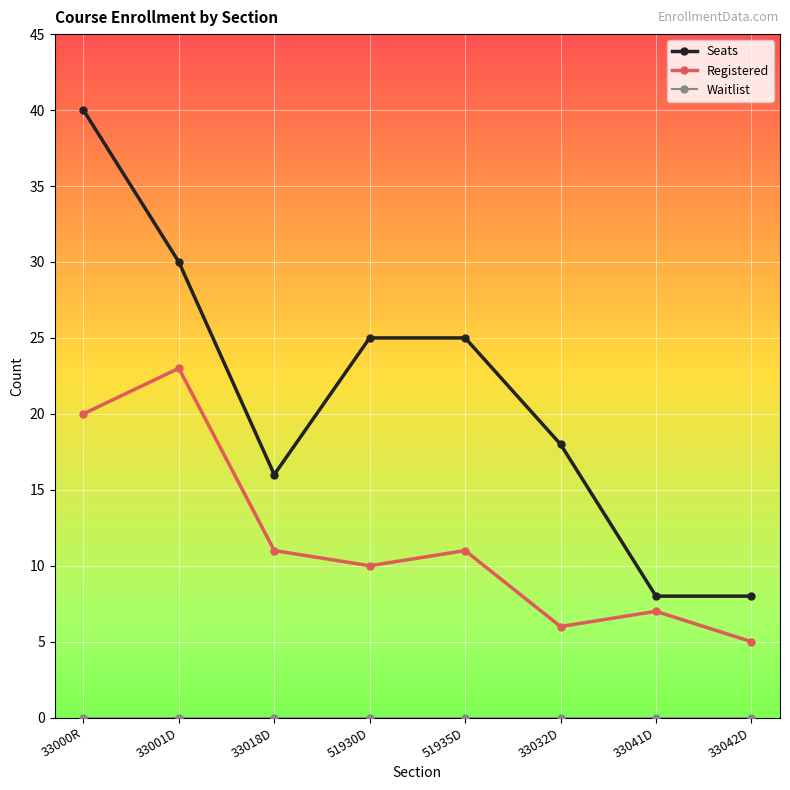

Count the number of categories in the chart.

8